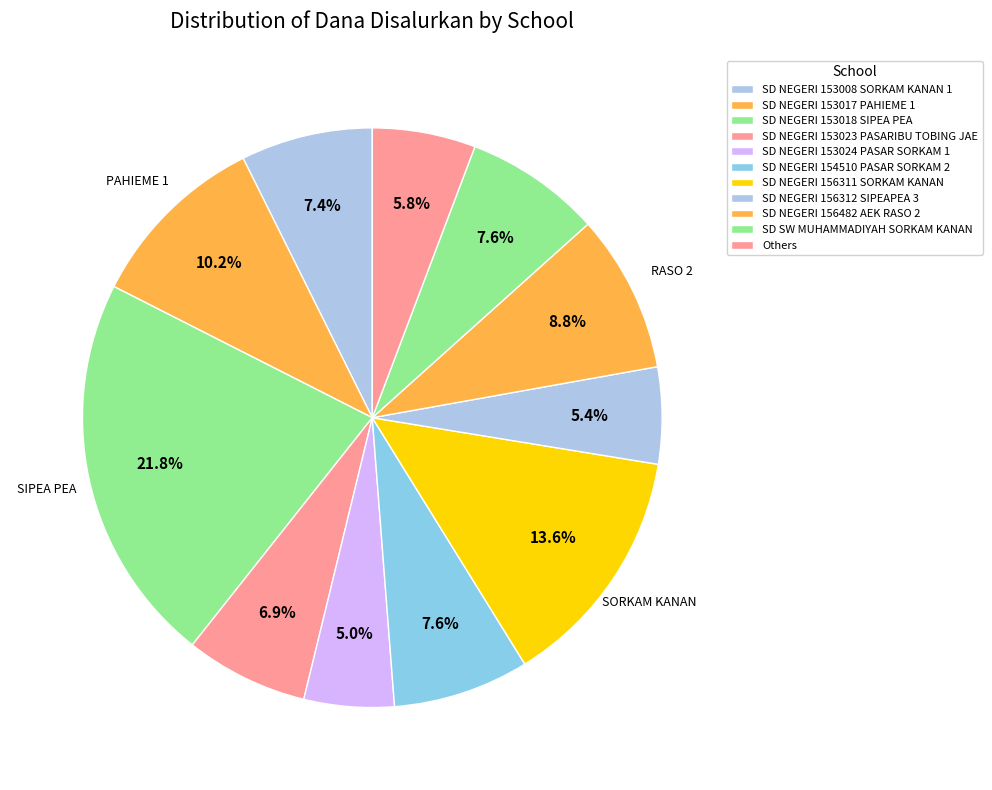

Count the number of slices in the pie.

11